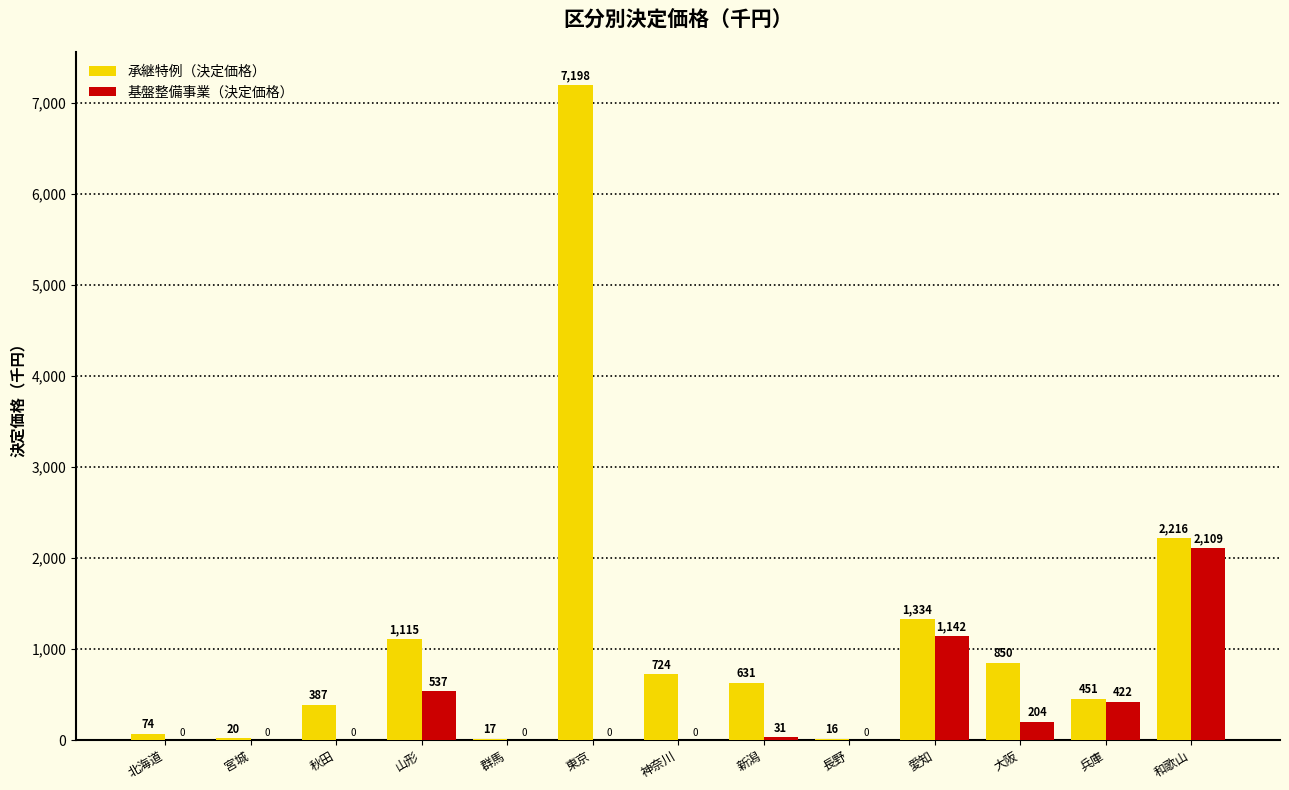

Reading right to left, what are all the values shown in this chart?

承継特例（決定価格）: 和歌山=2216	兵庫=451	大阪=850	愛知=1334	長野=16	新潟=631	神奈川=724	東京=7198	群馬=17	山形=1115	秋田=387	宮城=20	北海道=74
基盤整備事業（決定価格）: 和歌山=2109	兵庫=422	大阪=204	愛知=1142	長野=0	新潟=31	神奈川=0	東京=0	群馬=0	山形=537	秋田=0	宮城=0	北海道=0